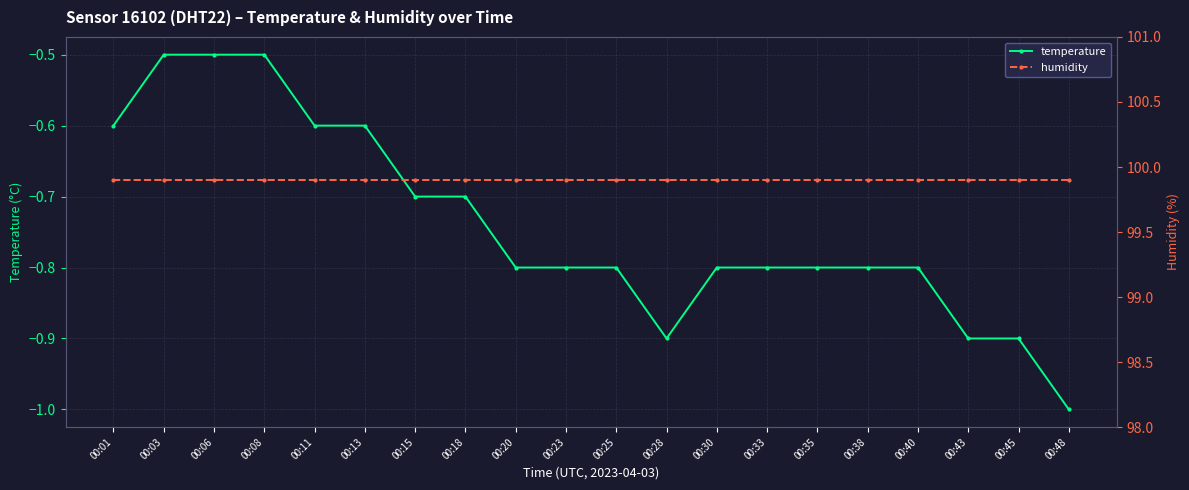

Where is the first local minimum for temperature?

00:28